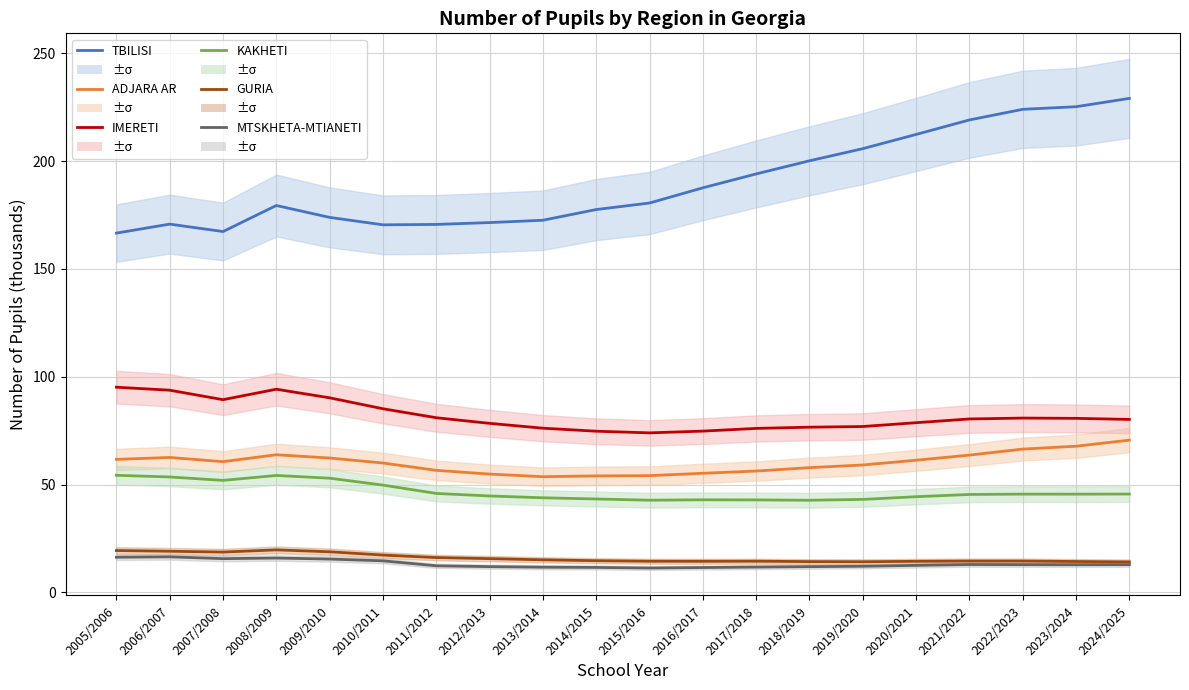

Reading left to right, what are all the values shown in this chart?

TBILISI: 2005/2006=166.7	2006/2007=170.8	2007/2008=167.4	2008/2009=179.5	2009/2010=173.9	2010/2011=170.5	2011/2012=170.7	2012/2013=171.5	2013/2014=172.6	2014/2015=177.6	2015/2016=180.6	2016/2017=187.7	2017/2018=194.1	2018/2019=200.2	2019/2020=205.8	2020/2021=212.4	2021/2022=219.2	2022/2023=224.1	2023/2024=225.3	2024/2025=229.1
ADJARA AR: 2005/2006=61.7	2006/2007=62.5	2007/2008=60.6	2008/2009=63.8	2009/2010=62.3	2010/2011=60.0	2011/2012=56.6	2012/2013=54.8	2013/2014=53.6	2014/2015=54.0	2015/2016=54.1	2016/2017=55.2	2017/2018=56.2	2018/2019=57.8	2019/2020=59.1	2020/2021=61.3	2021/2022=63.6	2022/2023=66.4	2023/2024=67.8	2024/2025=70.6
IMERETI: 2005/2006=95.1	2006/2007=93.8	2007/2008=89.4	2008/2009=94.2	2009/2010=90.2	2010/2011=85.2	2011/2012=81.0	2012/2013=78.4	2013/2014=76.1	2014/2015=74.7	2015/2016=74.0	2016/2017=74.8	2017/2018=76.0	2018/2019=76.6	2019/2020=76.9	2020/2021=78.7	2021/2022=80.4	2022/2023=80.8	2023/2024=80.7	2024/2025=80.2
KAKHETI: 2005/2006=54.3	2006/2007=53.5	2007/2008=51.9	2008/2009=54.2	2009/2010=52.9	2010/2011=49.7	2011/2012=45.9	2012/2013=44.7	2013/2014=43.8	2014/2015=43.3	2015/2016=42.7	2016/2017=42.9	2017/2018=42.9	2018/2019=42.7	2019/2020=43.1	2020/2021=44.3	2021/2022=45.4	2022/2023=45.5	2023/2024=45.5	2024/2025=45.6
GURIA: 2005/2006=19.4	2006/2007=19.0	2007/2008=18.7	2008/2009=19.7	2009/2010=18.8	2010/2011=17.3	2011/2012=16.1	2012/2013=15.6	2013/2014=15.1	2014/2015=14.6	2015/2016=14.4	2016/2017=14.4	2017/2018=14.4	2018/2019=14.2	2019/2020=14.2	2020/2021=14.4	2021/2022=14.5	2022/2023=14.5	2023/2024=14.3	2024/2025=14.1
MTSKHETA-MTIANETI: 2005/2006=16.3	2006/2007=16.4	2007/2008=15.6	2008/2009=15.9	2009/2010=15.4	2010/2011=14.6	2011/2012=12.3	2012/2013=11.9	2013/2014=11.6	2014/2015=11.5	2015/2016=11.3	2016/2017=11.5	2017/2018=11.7	2018/2019=11.9	2019/2020=12.1	2020/2021=12.5	2021/2022=12.9	2022/2023=12.8	2023/2024=12.8	2024/2025=12.8